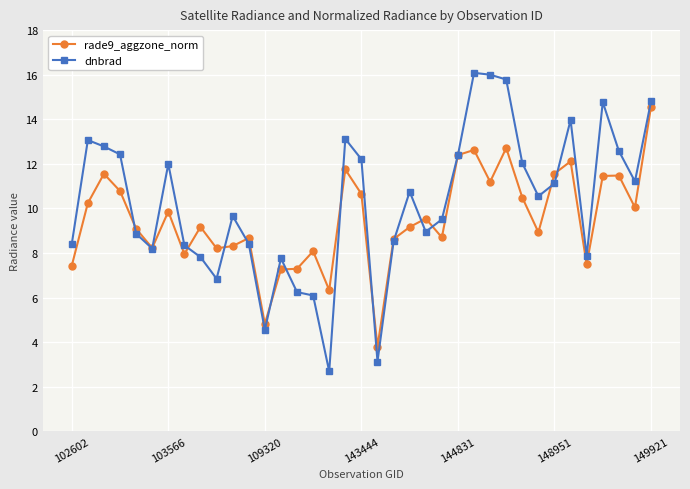

What is the difference between the second highest and minimum values in the rade9_aggzone_norm series?

8.9